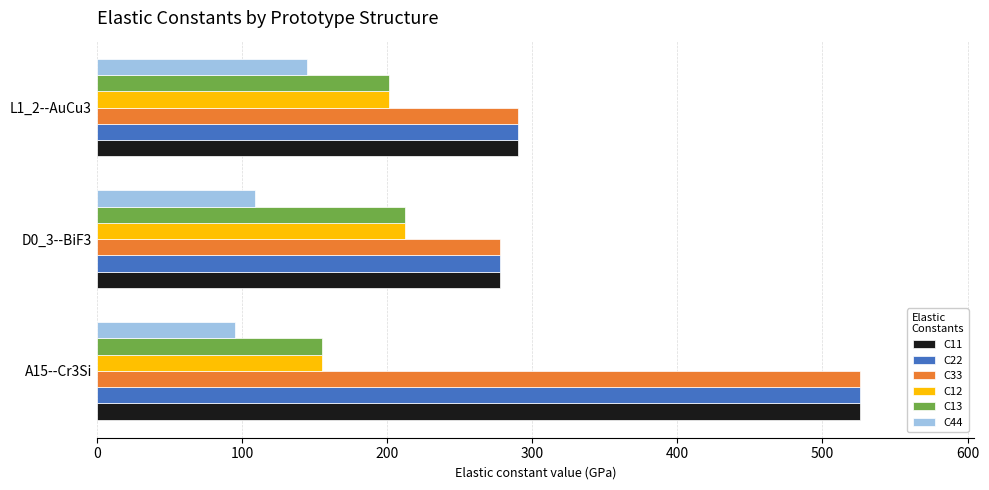

The value of C44 at D0_3--BiF3 is 108.8. True or false?

True